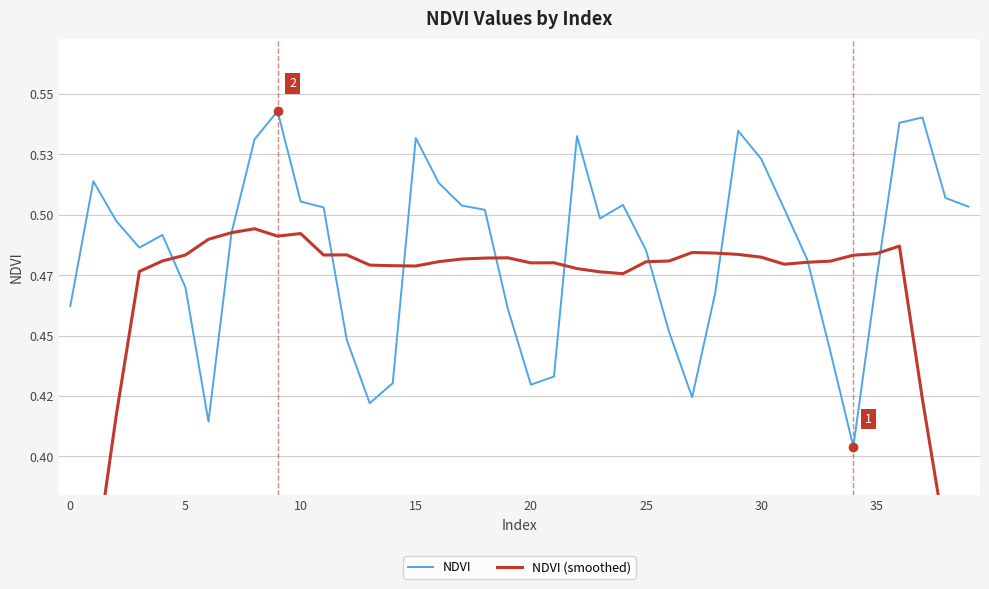

Between 33 and 17, which is larger?

17